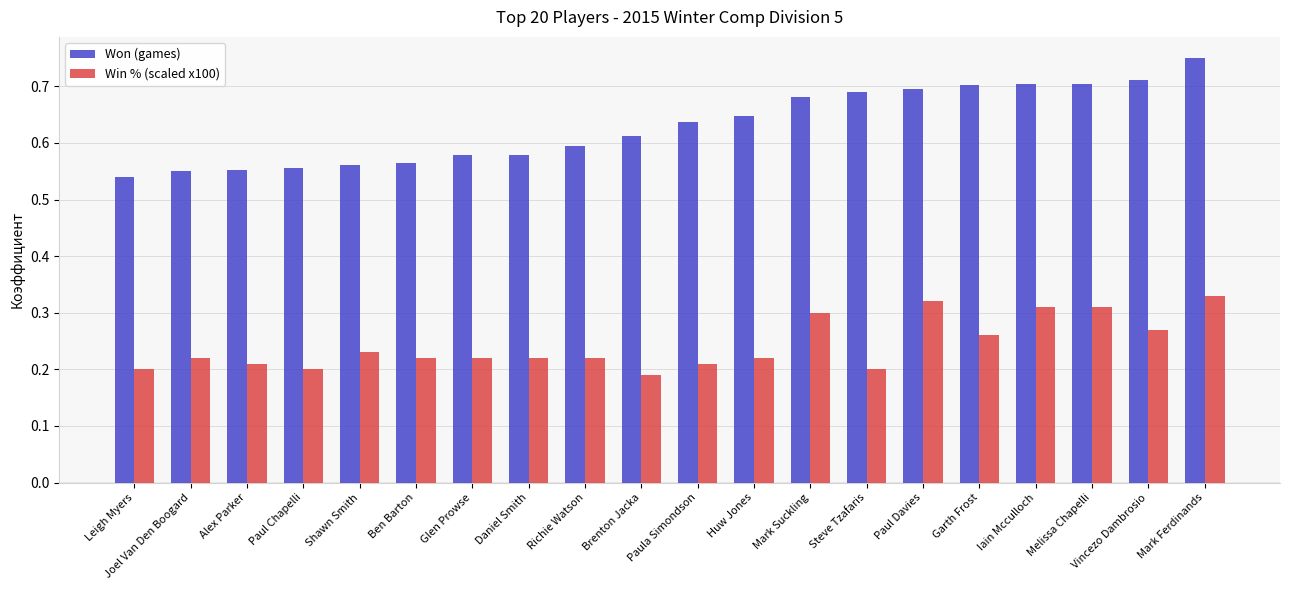

At which label does Win % (scaled x100) reach its minimum?

Brenton Jacka